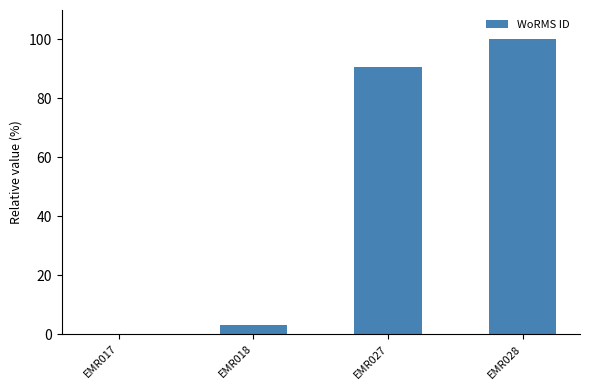

Between EMR017 and EMR028, which is larger?

EMR028